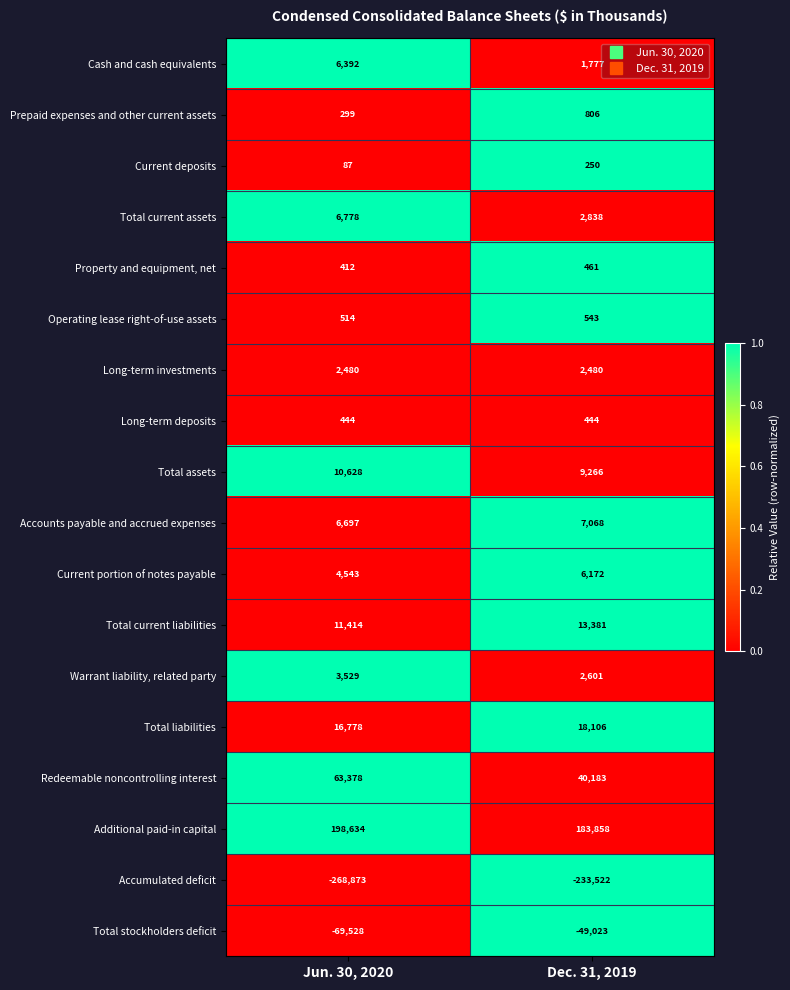

How many data points in Operating lease right-of-use assets are less than 543?

1